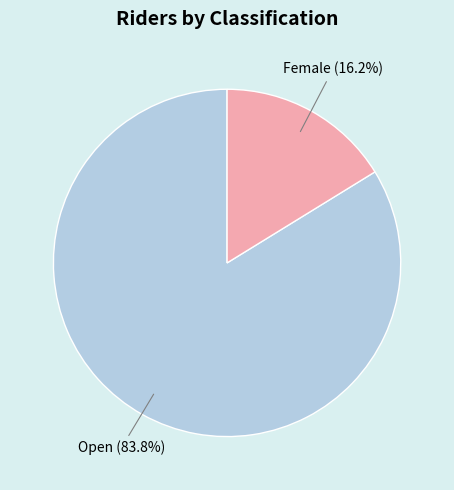

Between Female and Open, which is larger?

Open